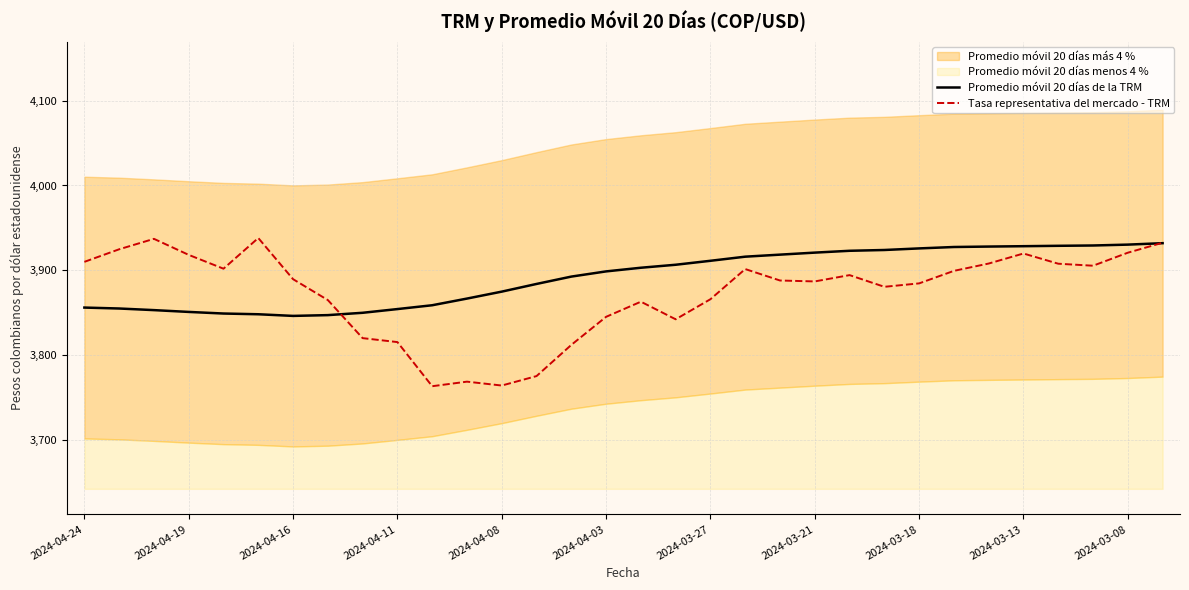

What is the lowest value of the Tasa representativa del mercado - TRM series?

3763.4